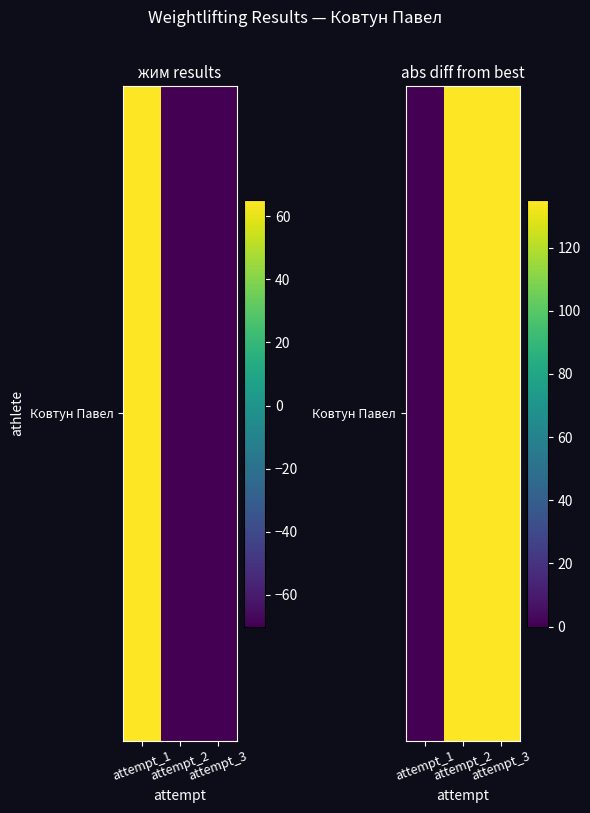

Approximately how many times larger is the value at attempt_2 compared to attempt_3?

1.0